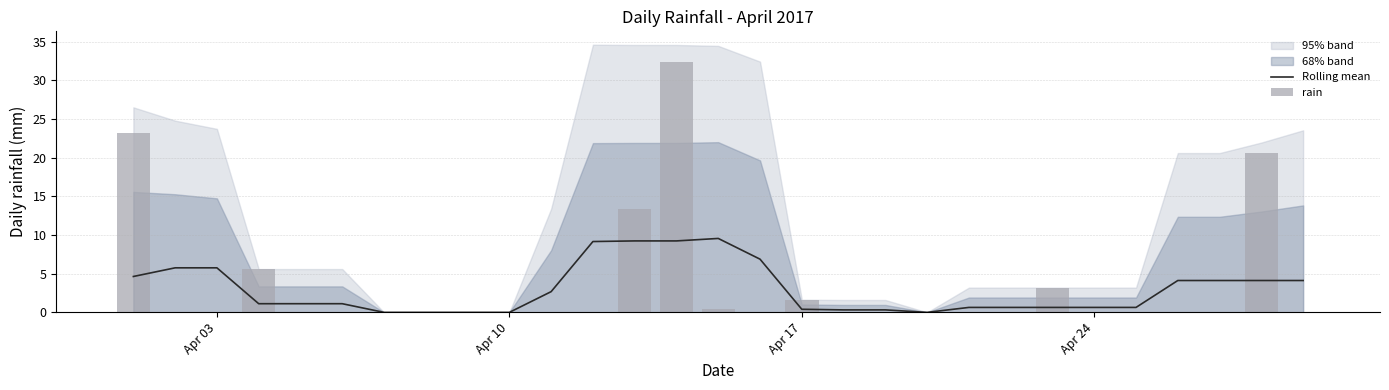

The Rolling mean series shows -4.0 at Apr 10. True or false?

False